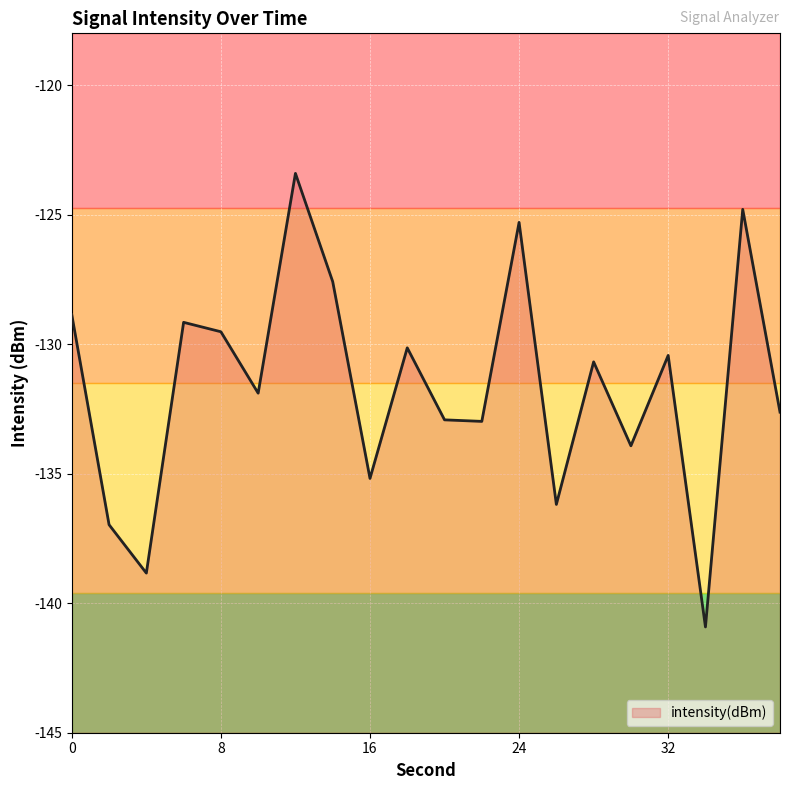

The value at 34 is -40.2. True or false?

False